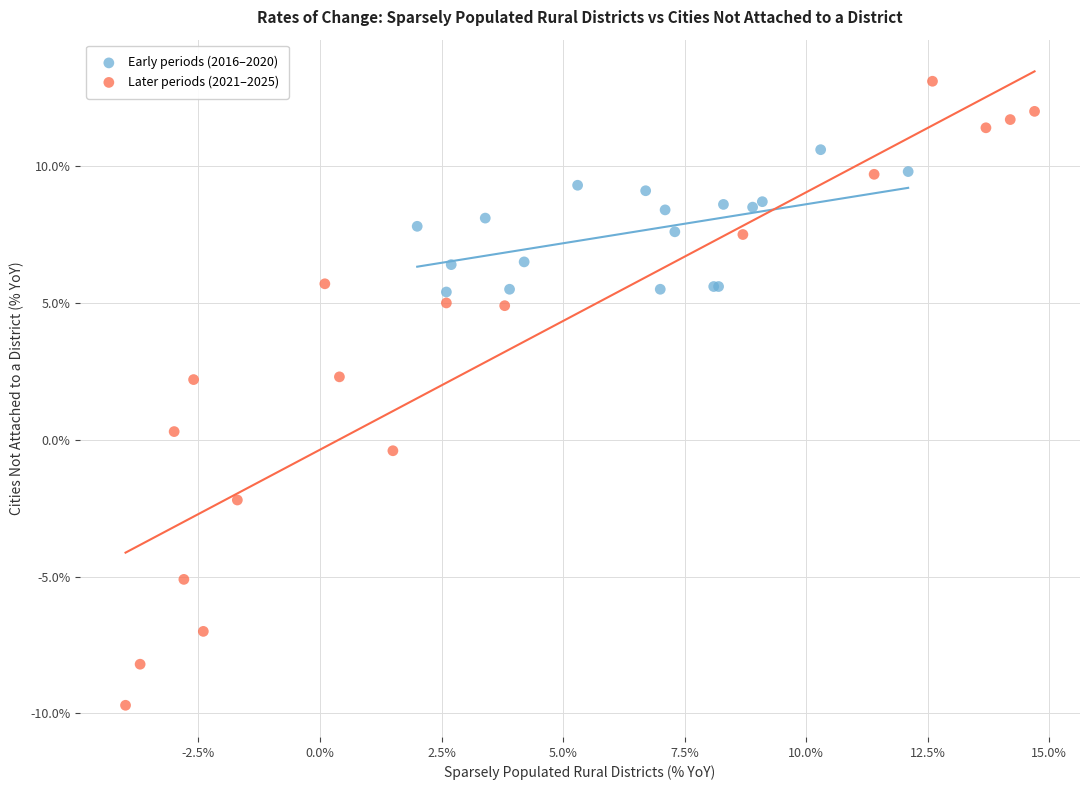

Which series has the largest Y range (max minus min)?

Later periods (2021–2025)